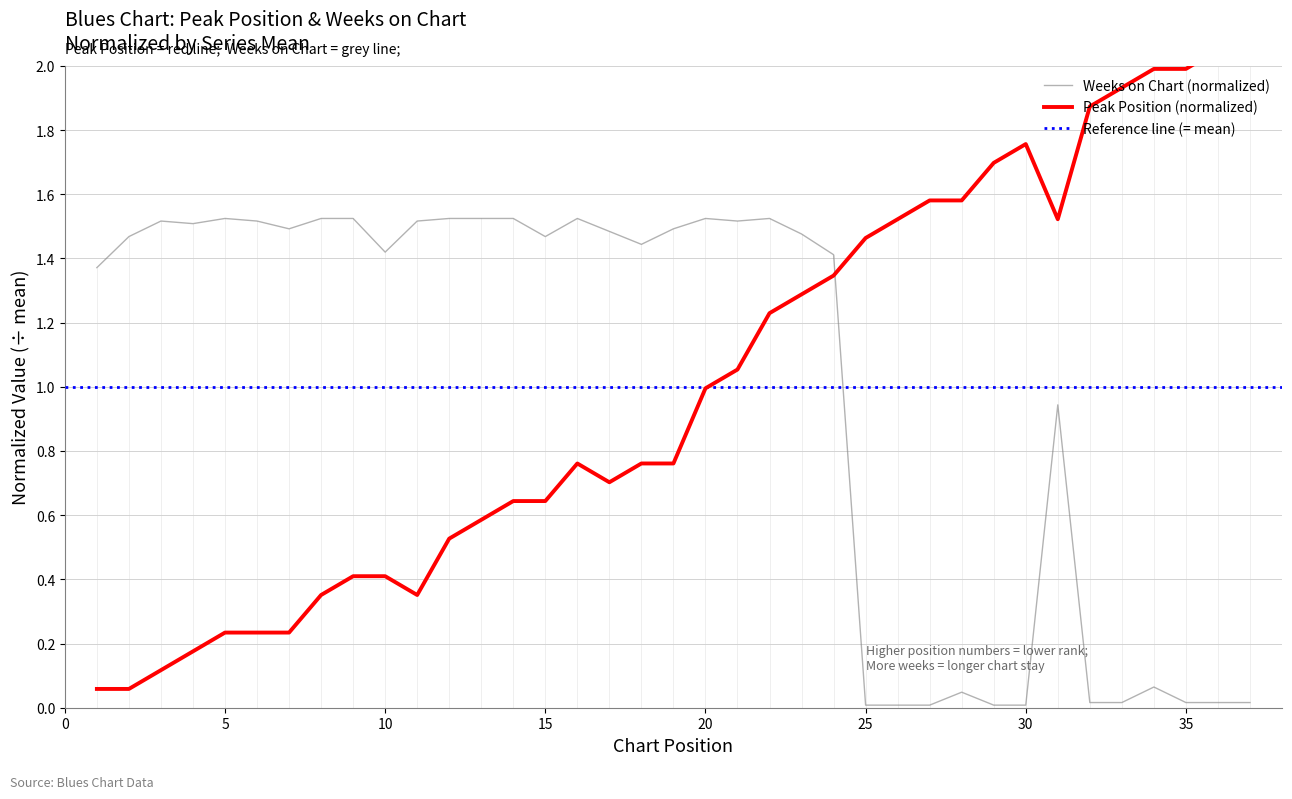

At how many categories does at least one series exceed 1?

37